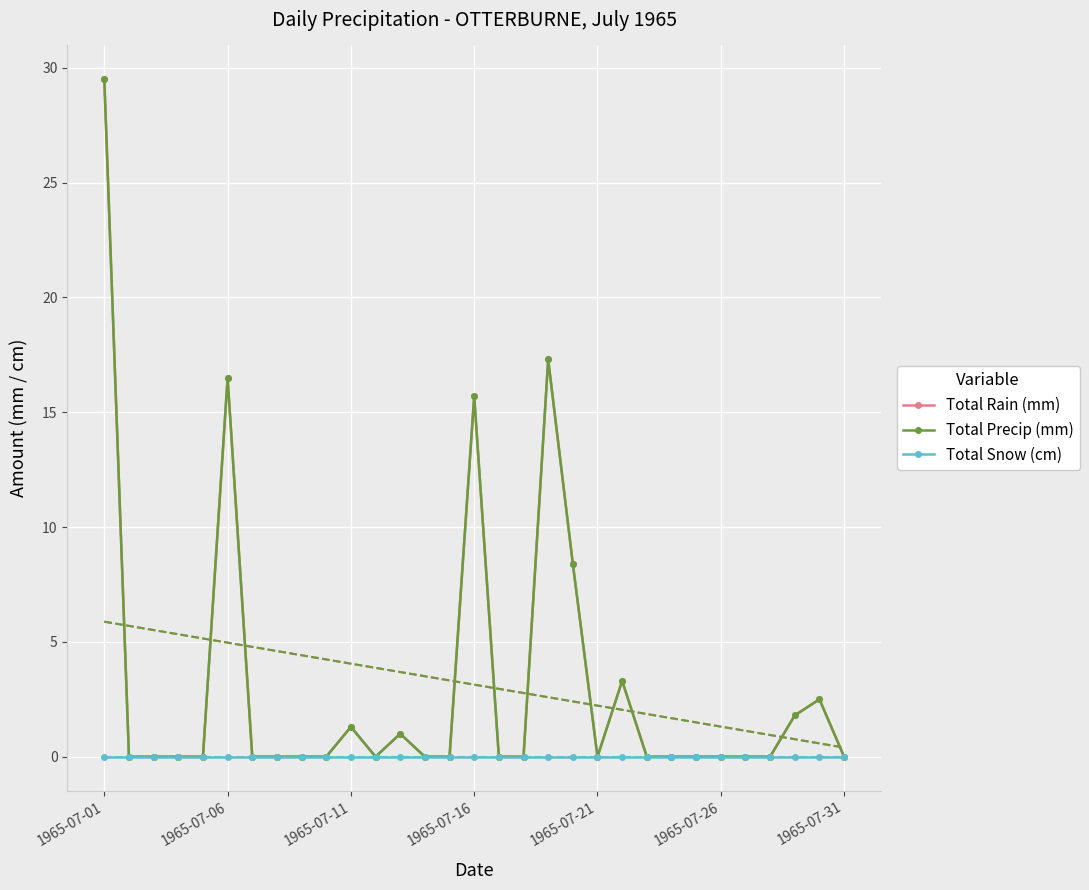

Reading right to left, extract all data points from this chart.

Total Rain (mm): 0.0	2.5	1.8	0.0	0.0	0.0	0.0	0.0	0.0	3.3	0.0	8.4	17.3	0.0	0.0	15.7	0.0	0.0	1.0	0.0	1.3	0.0	0.0	0.0	0.0	16.5	0.0	0.0	0.0	0.0	29.5
Total Precip (mm): 0.0	2.5	1.8	0.0	0.0	0.0	0.0	0.0	0.0	3.3	0.0	8.4	17.3	0.0	0.0	15.7	0.0	0.0	1.0	0.0	1.3	0.0	0.0	0.0	0.0	16.5	0.0	0.0	0.0	0.0	29.5
Total Snow (cm): 0.0	0.0	0.0	0.0	0.0	0.0	0.0	0.0	0.0	0.0	0.0	0.0	0.0	0.0	0.0	0.0	0.0	0.0	0.0	0.0	0.0	0.0	0.0	0.0	0.0	0.0	0.0	0.0	0.0	0.0	0.0